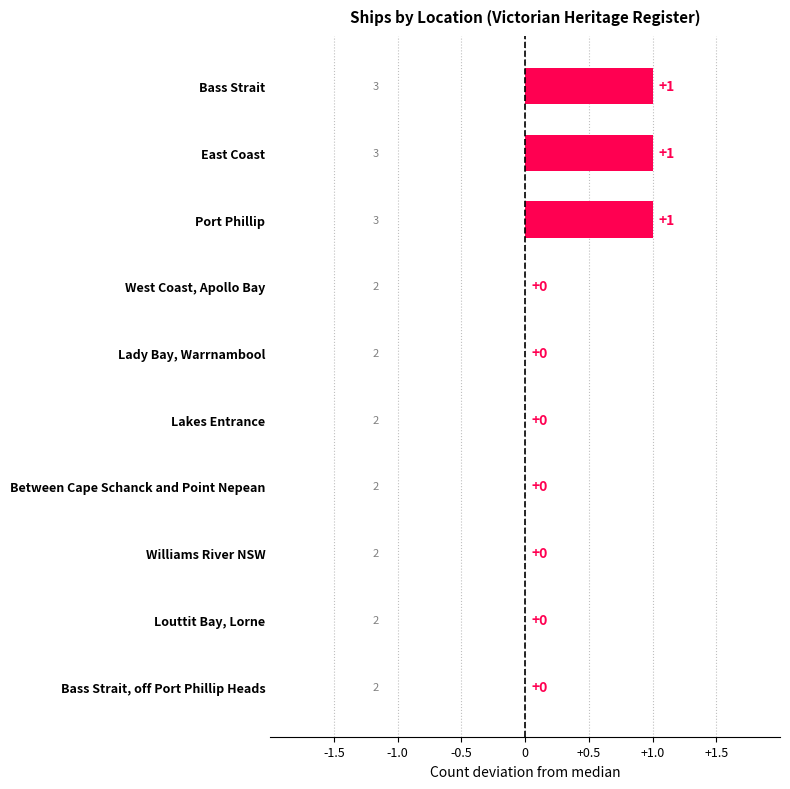

The chart shows a value of 0 at Lady Bay, Warrnambool. True or false?

True